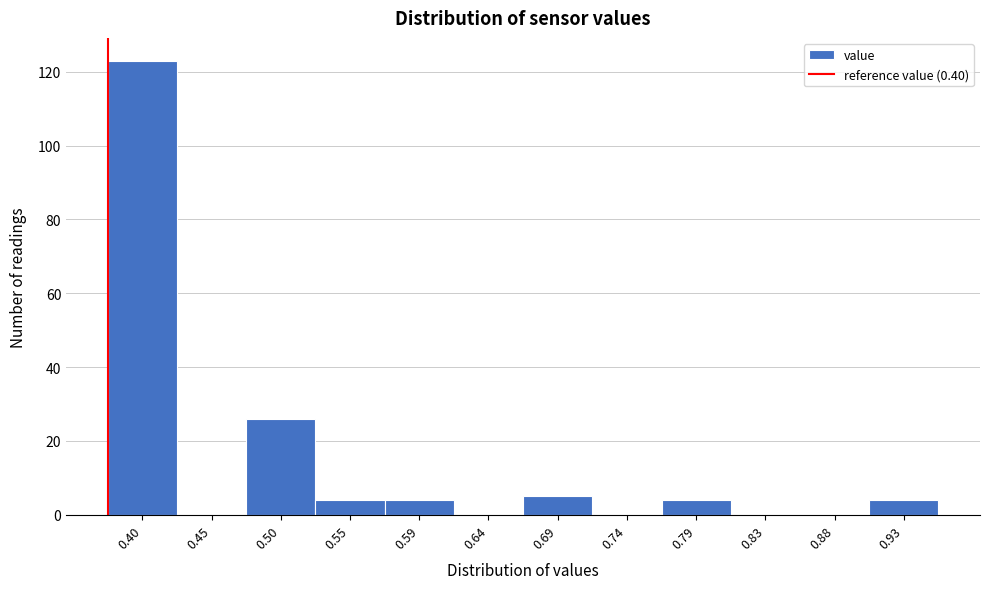

Reading left to right, list all the values displayed in this chart.

0.40=123	0.45=0	0.50=26	0.55=4	0.59=4	0.64=0	0.69=5	0.74=0	0.79=4	0.83=0	0.88=0	0.93=4